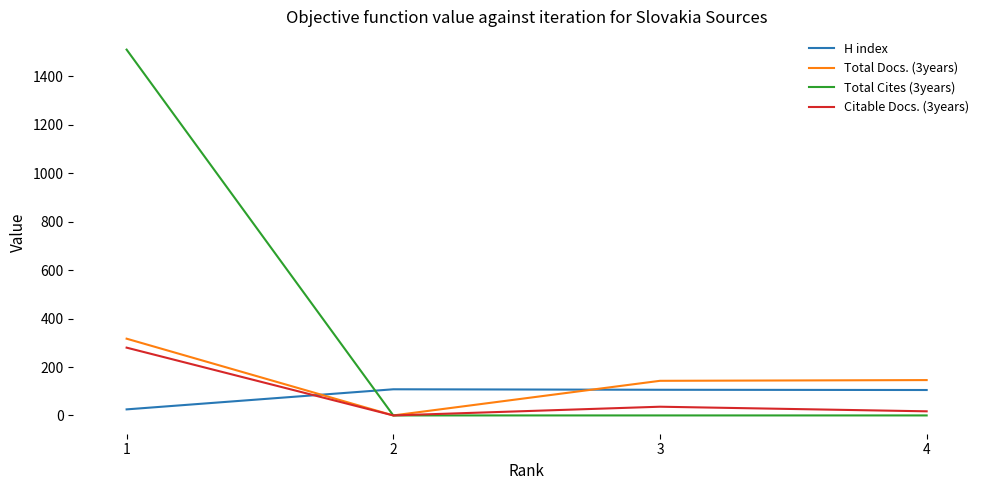

What value does the H index series have at 3?

106